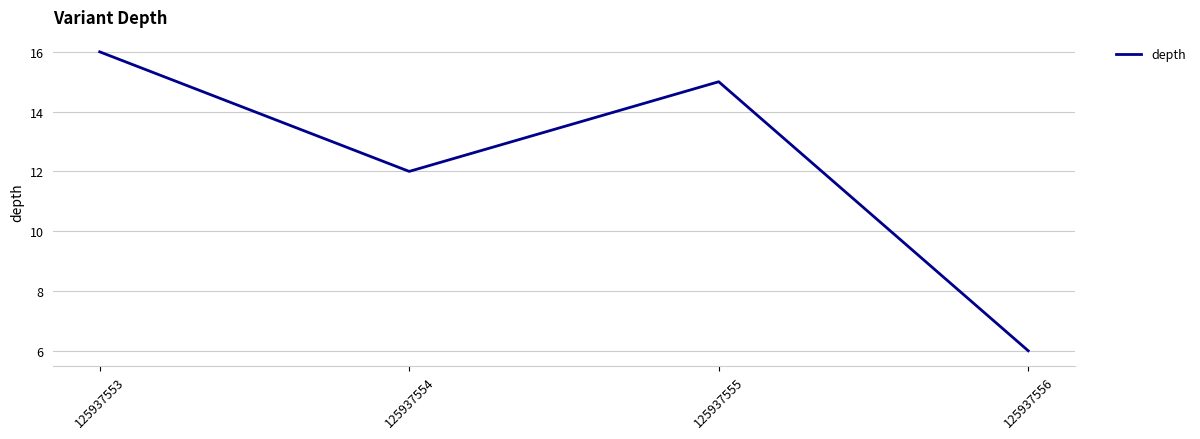

What is the difference between the maximum and minimum values?

10